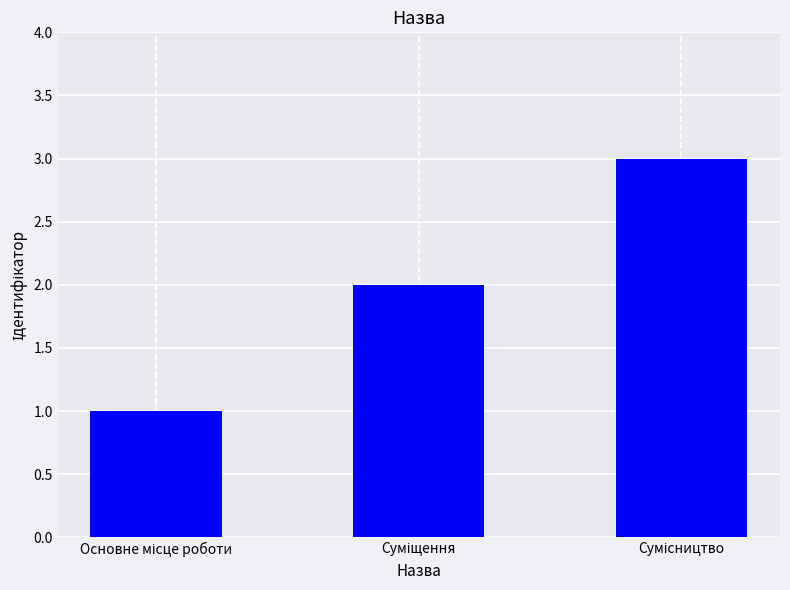

What is the greatest value displayed?

3